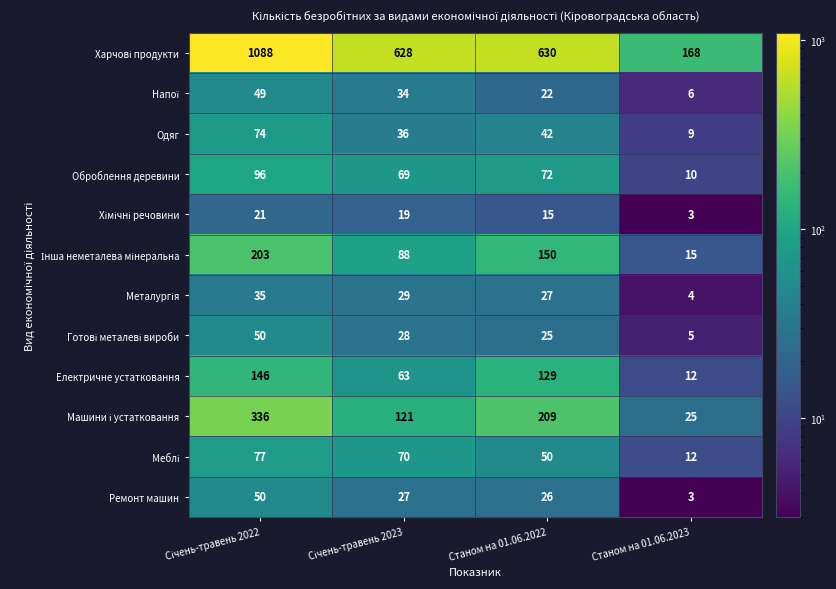

What is the average value of the Оброблення деревини series?

62